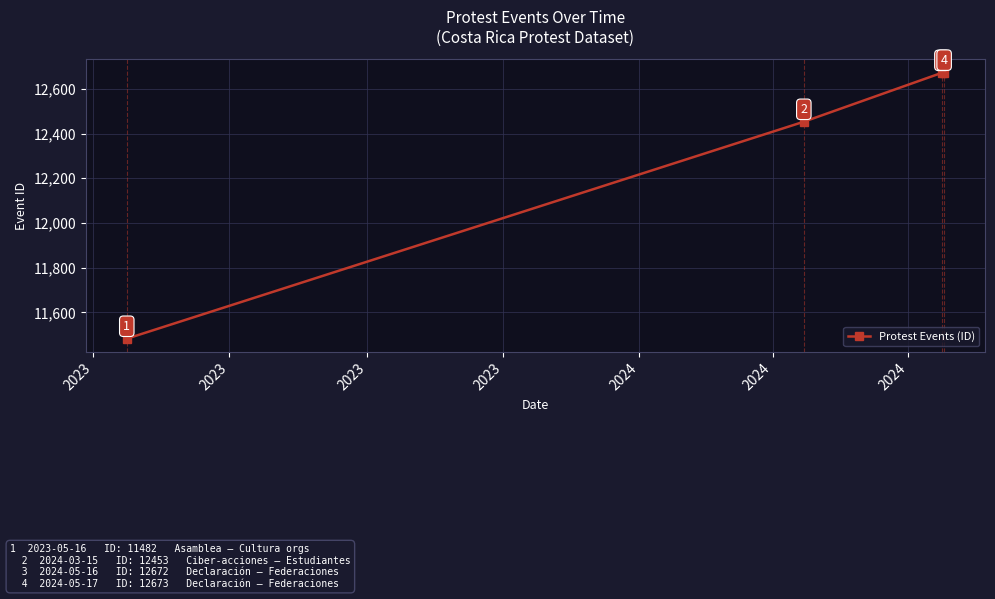

What is the value of the 2nd point from the left?

12453